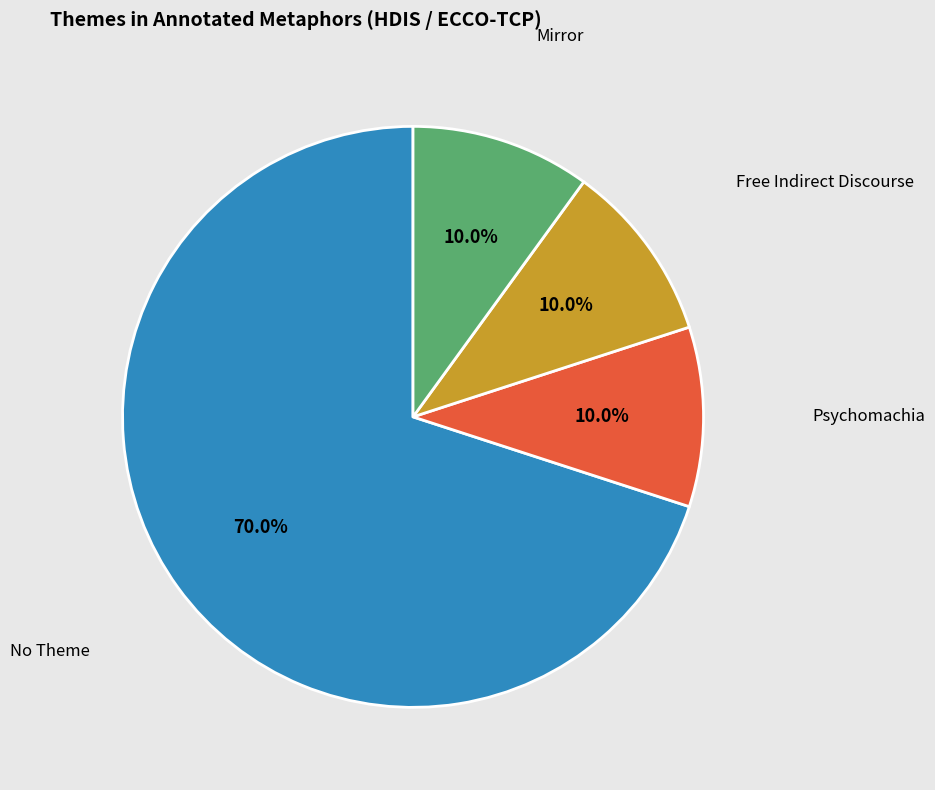

What portion of the pie excludes Psychomachia?

90.0%